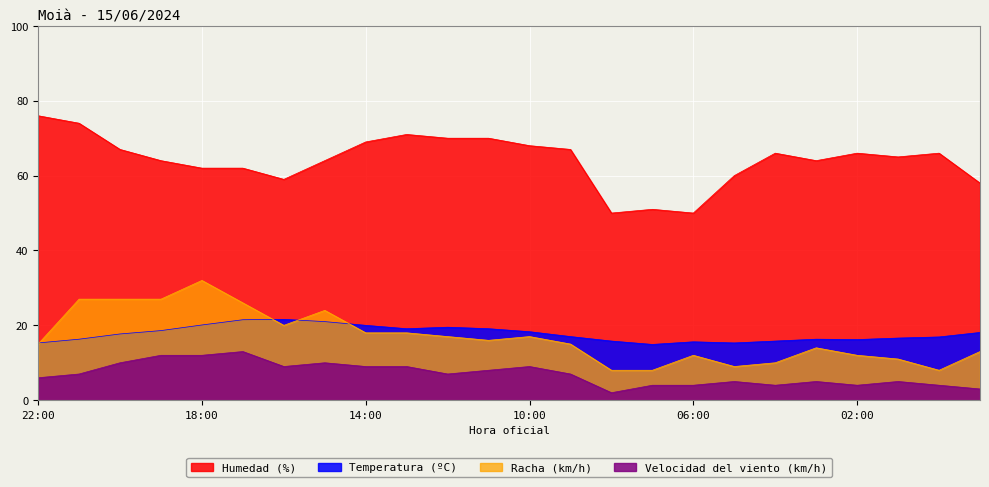

List the labels in order of Racha (km/h) value, smallest first.

08:00, 07:00, 00:00, 05:00, 04:00, 01:00, 06:00, 02:00, 23:00, 03:00, 22:00, 09:00, 11:00, 12:00, 10:00, 14:00, 13:00, 16:00, 15:00, 17:00, 21:00, 20:00, 19:00, 18:00